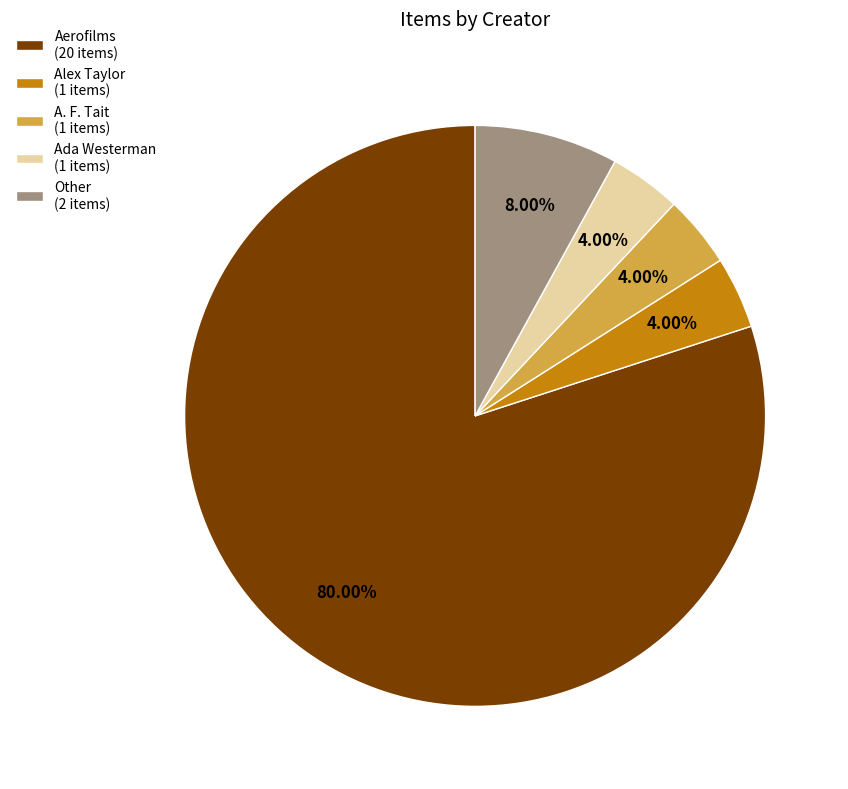

Count the number of slices in the pie.

5